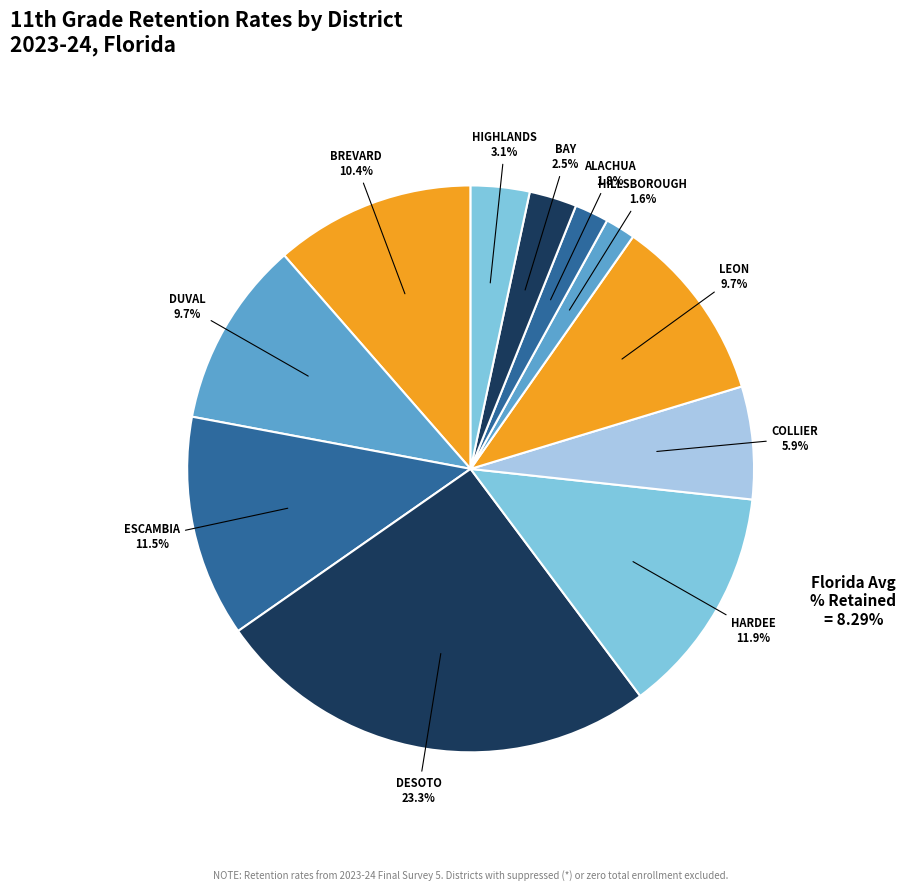

Does any single category account for the majority?

No